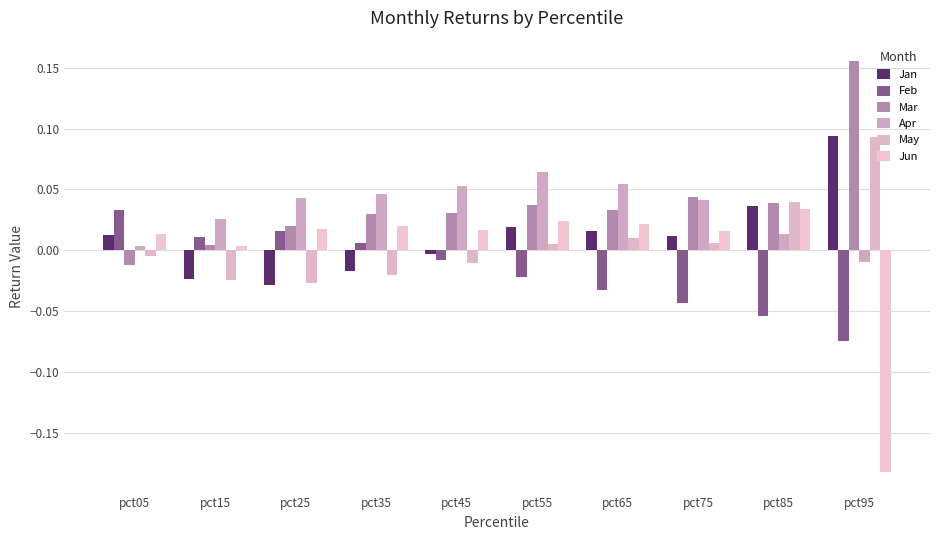

The value of Feb at pct05 is 0.0. True or false?

False